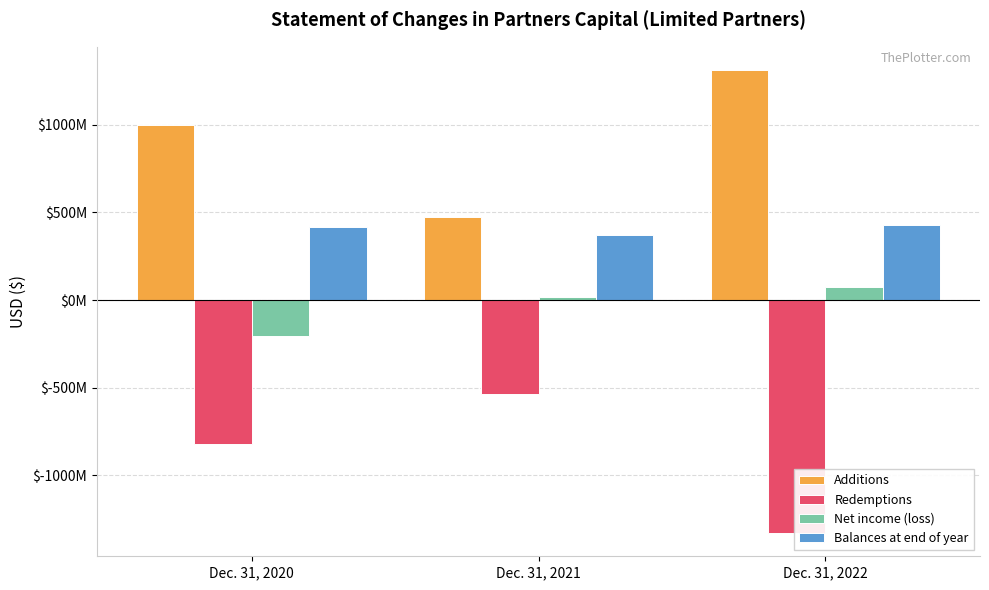

What is the highest value of the Net income (loss) series?

75029489